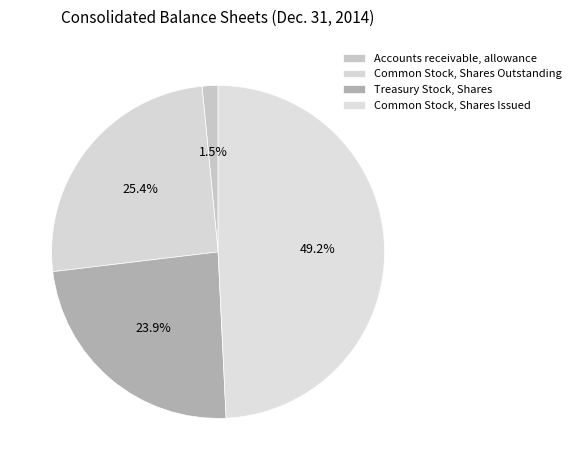

How many segments does this pie chart have?

4